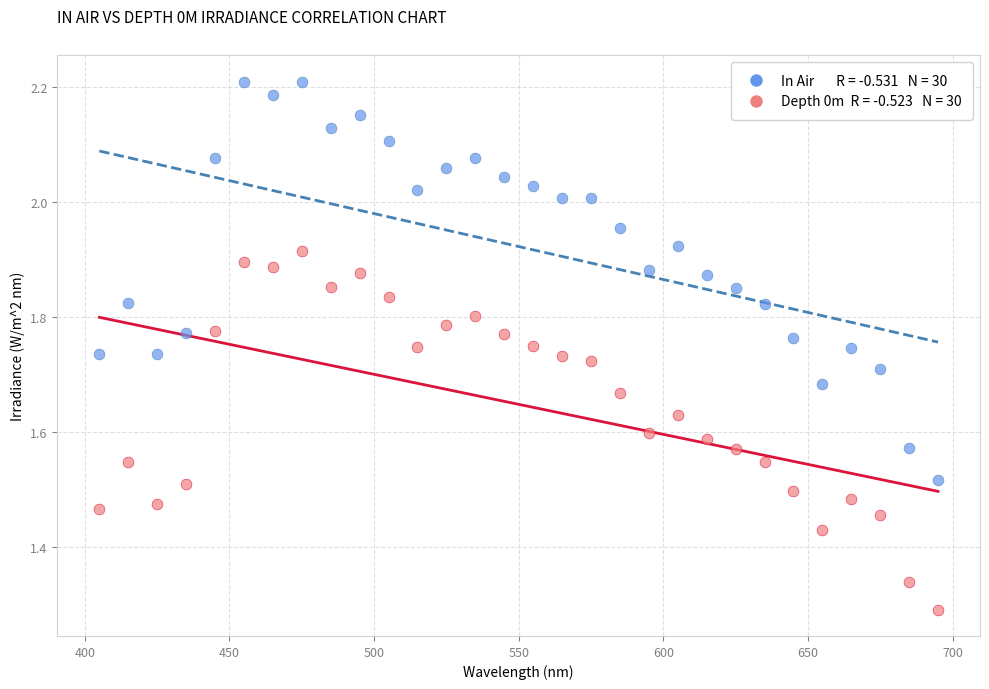

Across all data points, what is the range of X values (max minus min)?

290.0